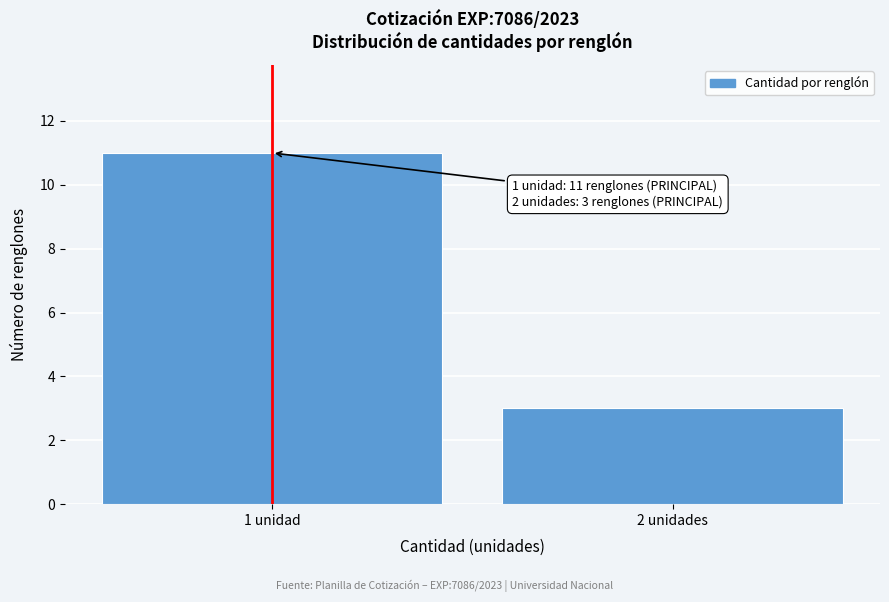

Reading left to right, transcribe all the data shown in this chart.

11	3